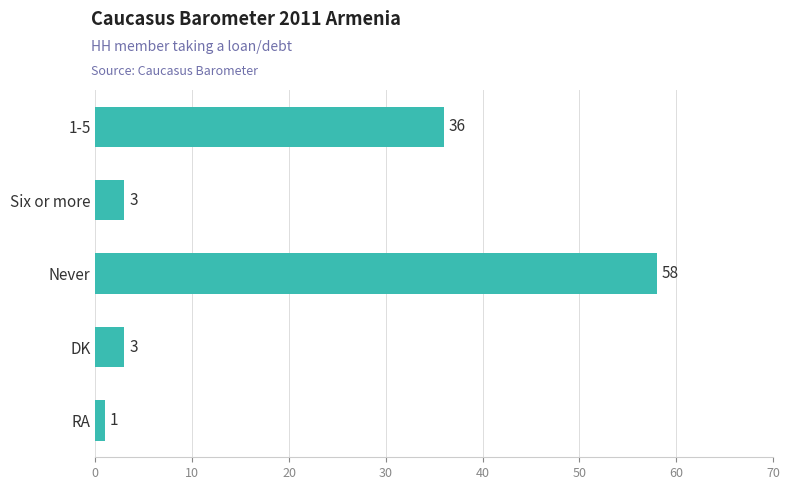

Is it true that the value at Never is 58?

True